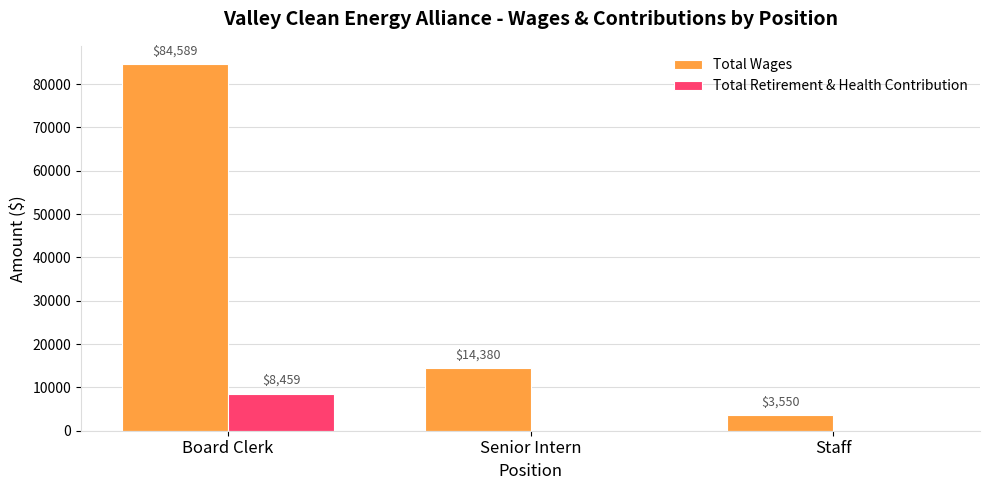

True or false: Total Retirement & Health Contribution has a value of 0 at Staff.

True